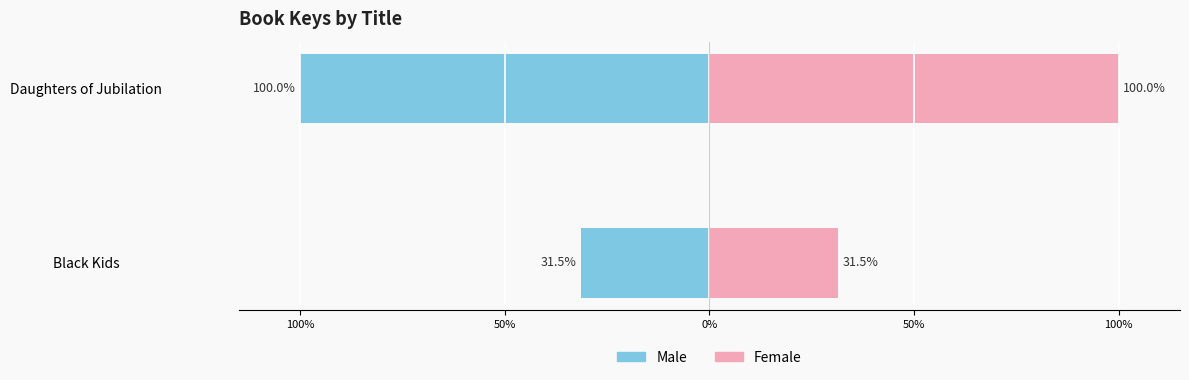

At Daughters of Jubilation, list the series in order from smallest to largest.

Male, Female